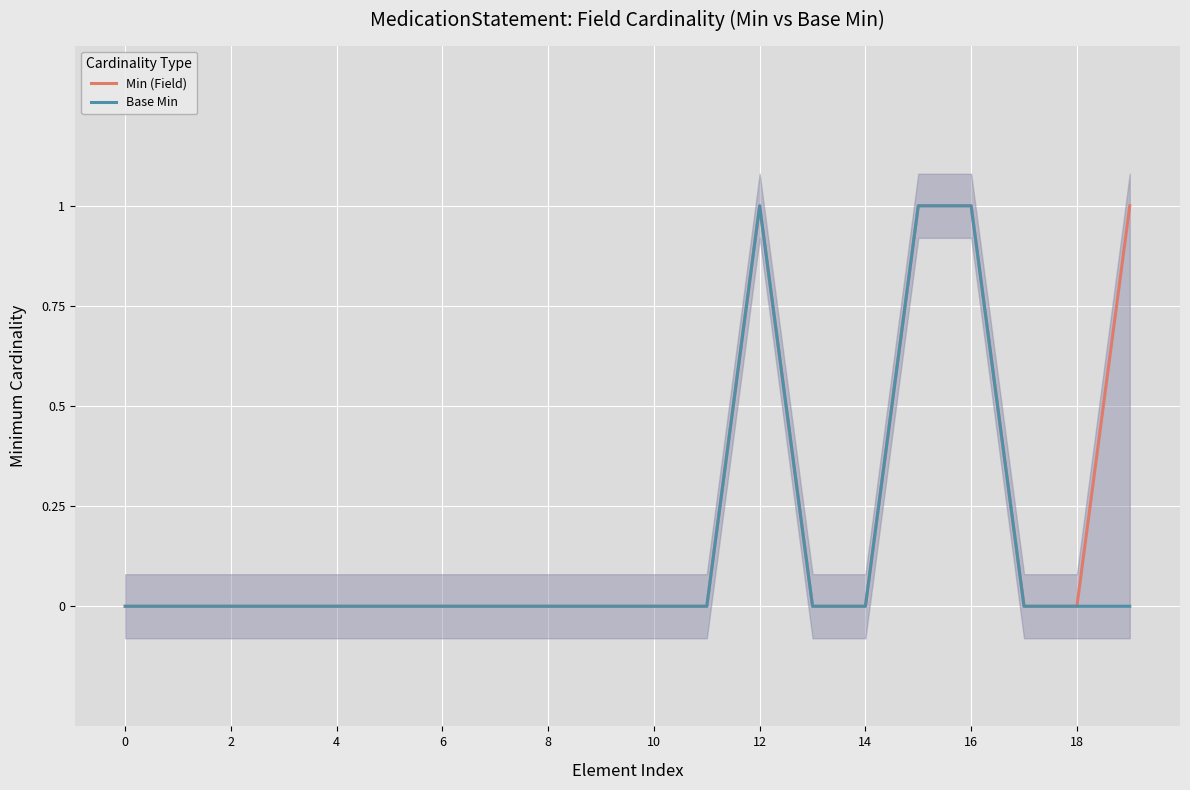

How many Min (Field) values are between 0 and 1?

20